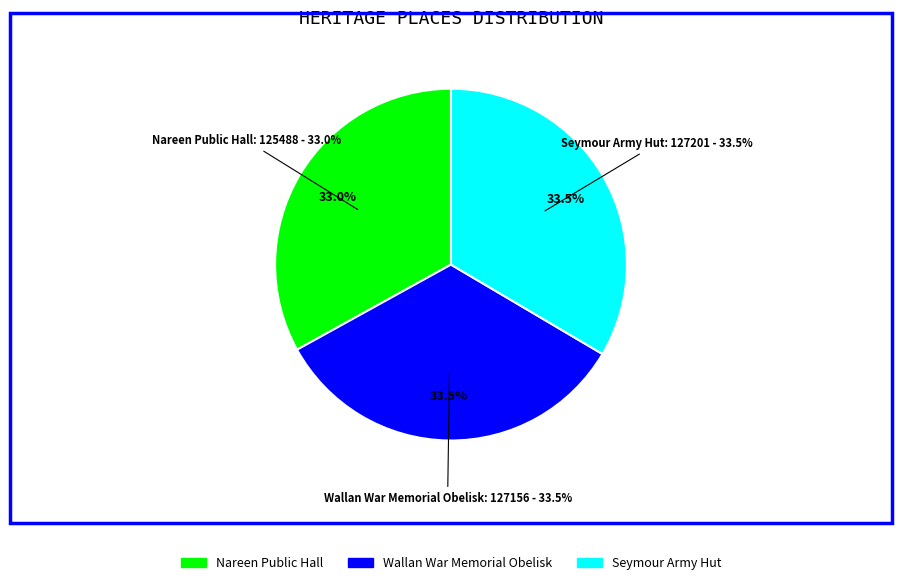

The Nareen Public Hall slice represents 33% of the pie. True or false?

True